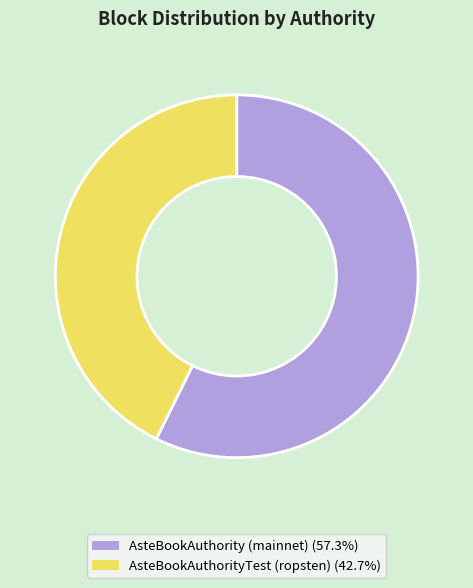

Does any single category account for the majority?

Yes